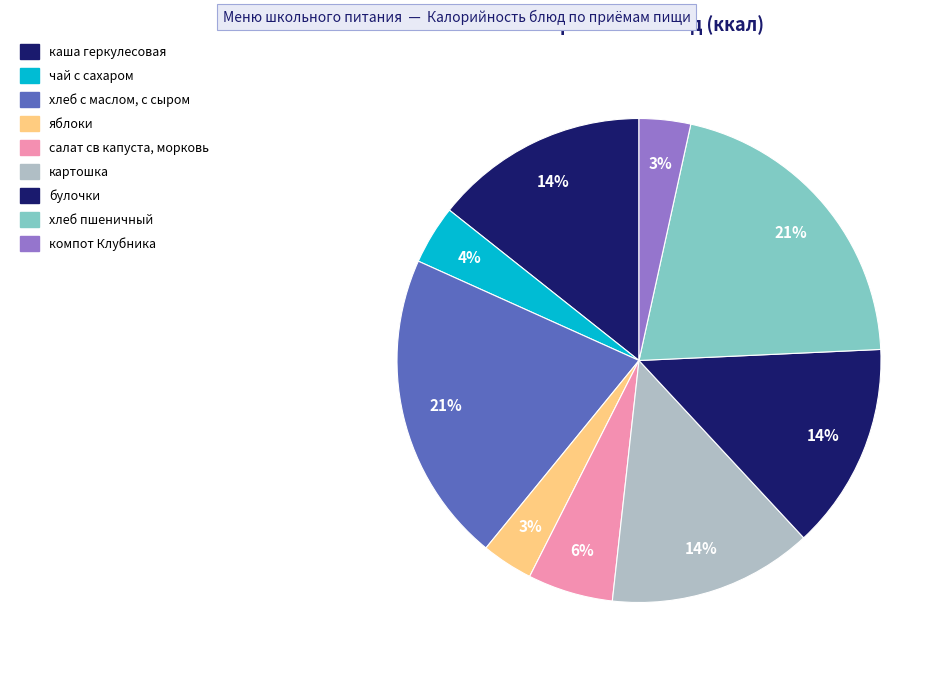

What percentage is the яблоки slice, to the nearest percent?

3%